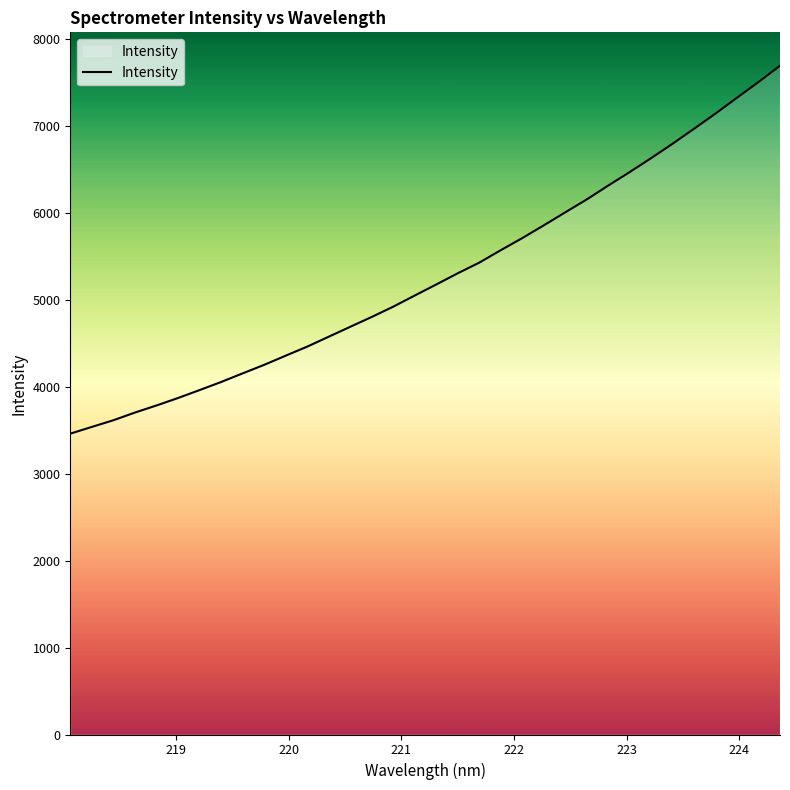

What is the minimum value shown in the chart?

3460.2